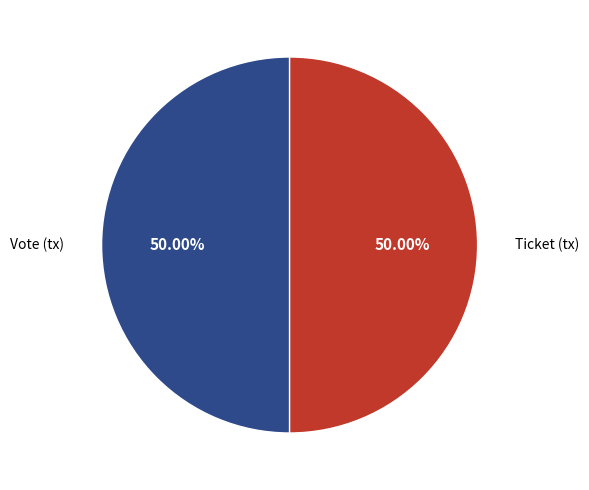

Count the number of slices in the pie.

2